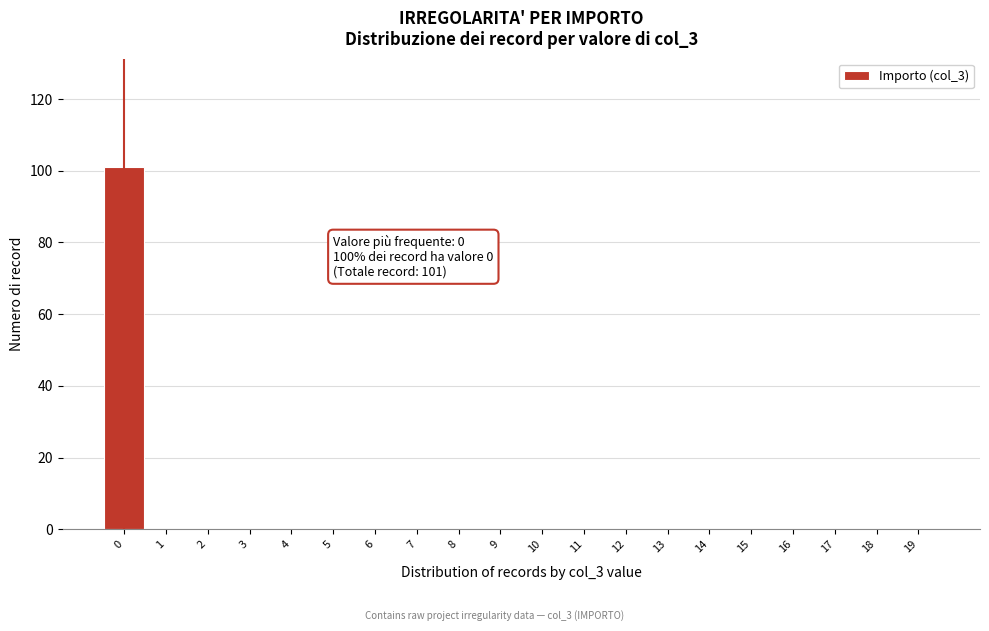

Over which range of the x-axis is the bar tallest?

-0.5 to 0.5